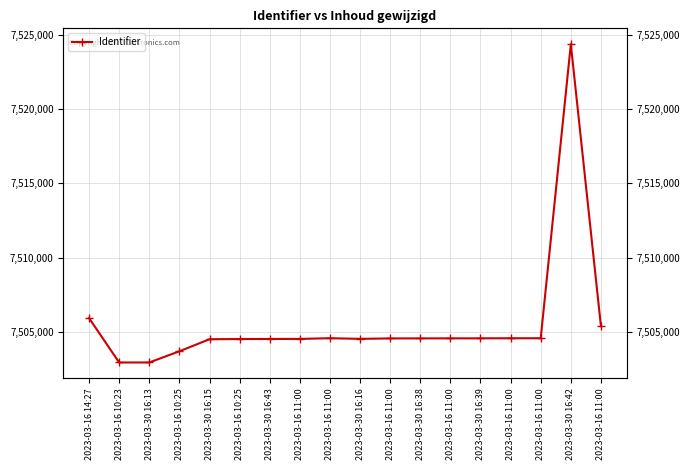

The value at 2023-03-16 11:00 is 7504555. True or false?

True